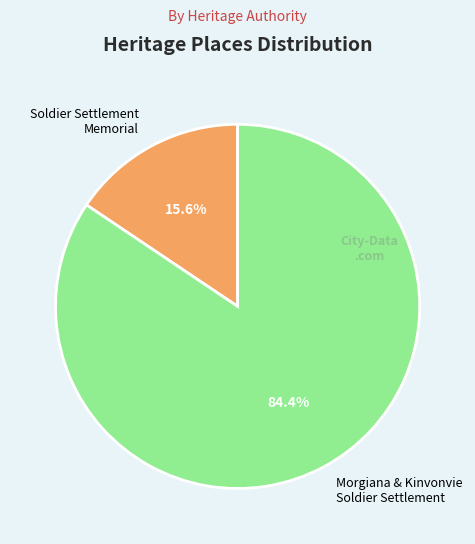

Does any single category account for the majority?

Yes